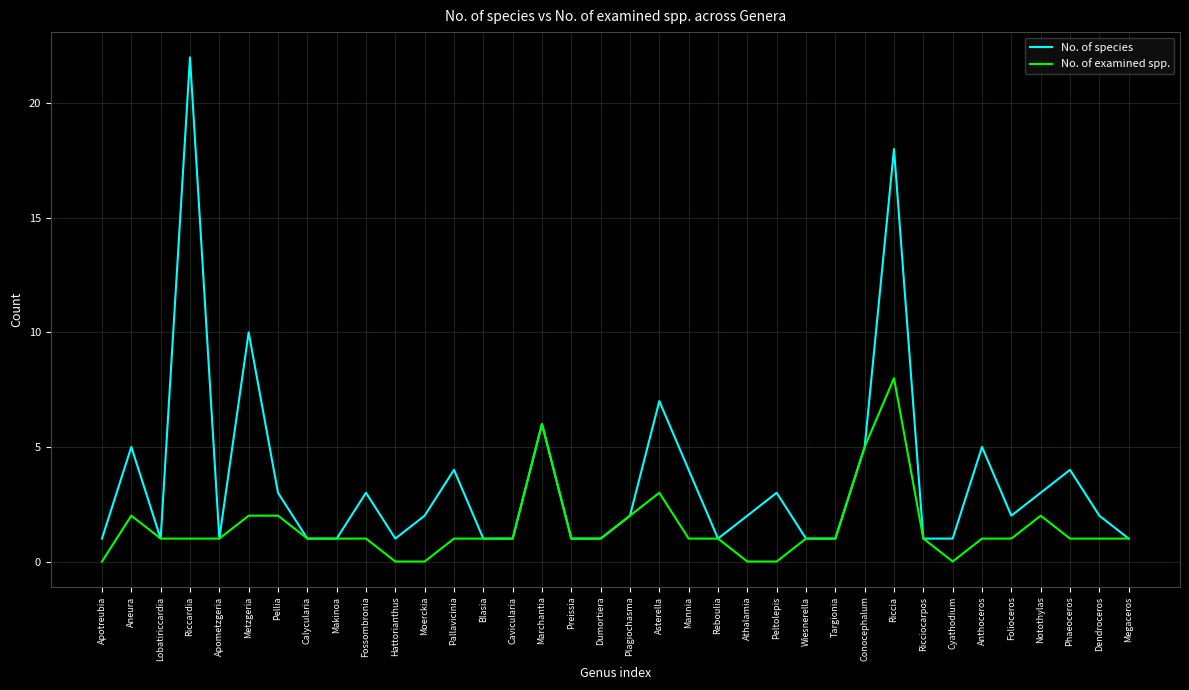

What is the difference between the maximum and minimum values in the No. of species series?

21